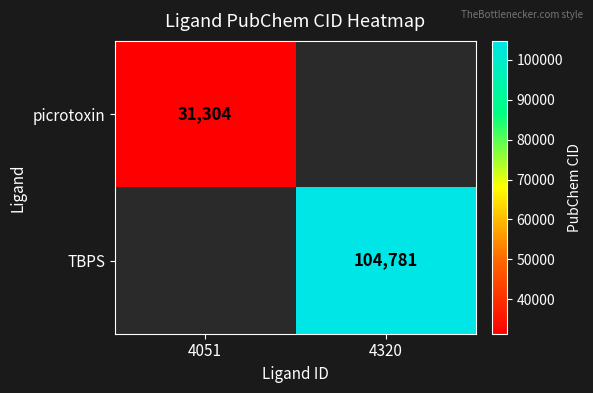

Is it true that TBPS equals 104781 at 4320?

True